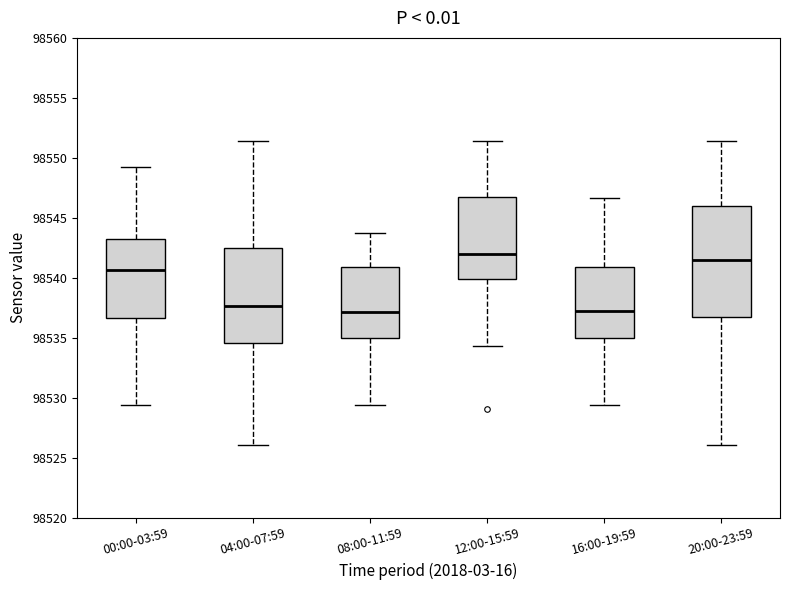

Reading left to right, read every box against the y-axis: the position of its median line, the range the box covers, and the ends of its whiskers. The values are not printed on the chart, so give them approximately, as read against the axis.

00:00-03:59: median 98540.5, box 98536.5 to 98543.0, whiskers 98529.5 to 98549.5
04:00-07:59: median 98537.5, box 98534.5 to 98542.5, whiskers 98526.0 to 98551.5
08:00-11:59: median 98537.0, box 98535.0 to 98541.0, whiskers 98529.5 to 98544.0
12:00-15:59: median 98542.0, box 98540.0 to 98546.5, whiskers 98534.5 to 98551.5
16:00-19:59: median 98537.5, box 98535.0 to 98541.0, whiskers 98529.5 to 98546.5
20:00-23:59: median 98541.5, box 98537.0 to 98546.0, whiskers 98526.0 to 98551.5